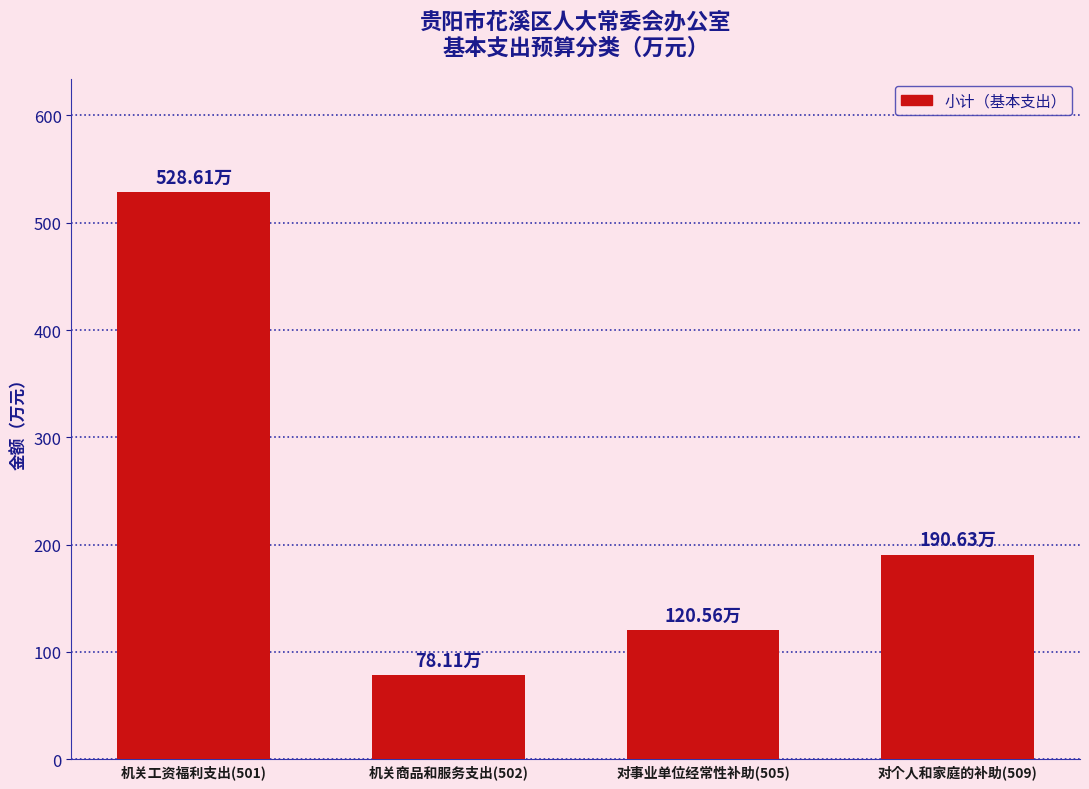

Rank the categories by value from highest to lowest.

机关工资福利支出(501), 对个人和家庭的补助(509), 对事业单位经常性补助(505), 机关商品和服务支出(502)